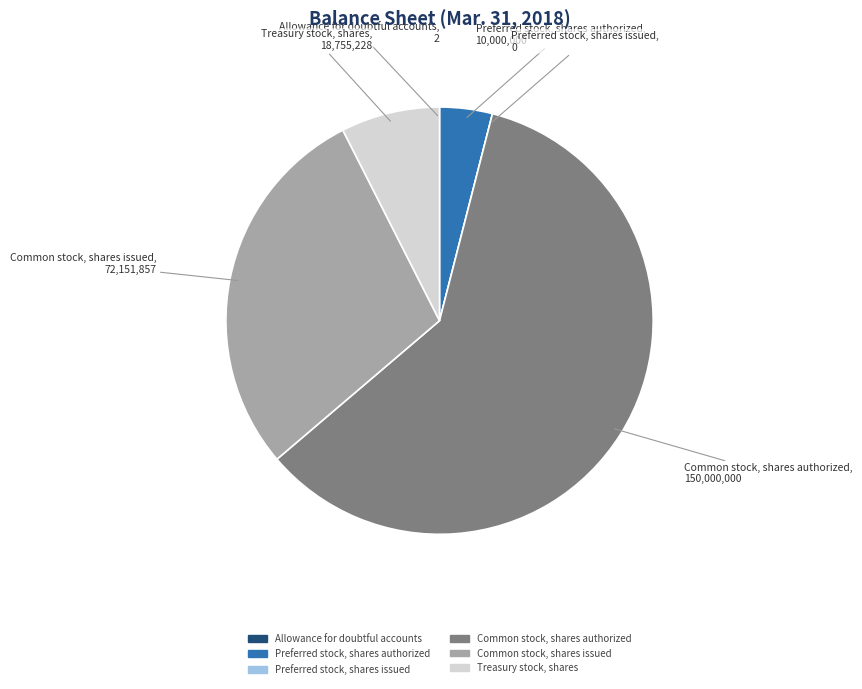

Approximately how many times larger is the value at Common stock, shares issued compared to Treasury stock, shares?

3.8